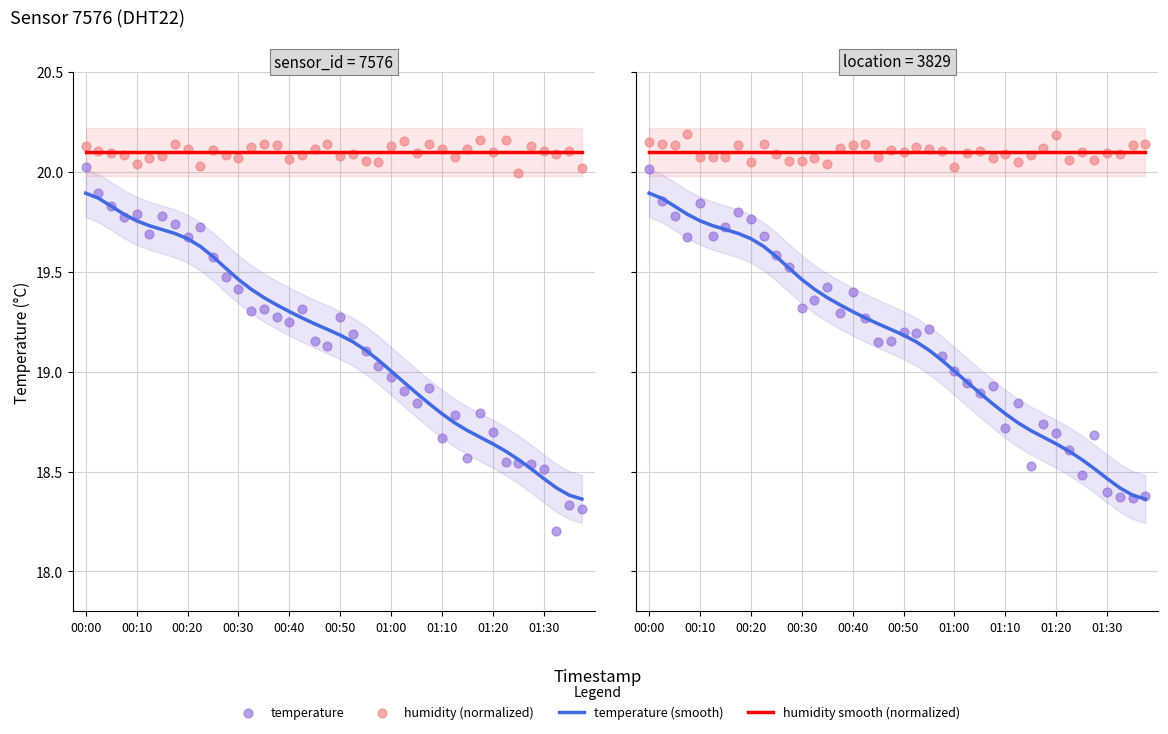

Which series has the largest Y range (max minus min)?

temperature